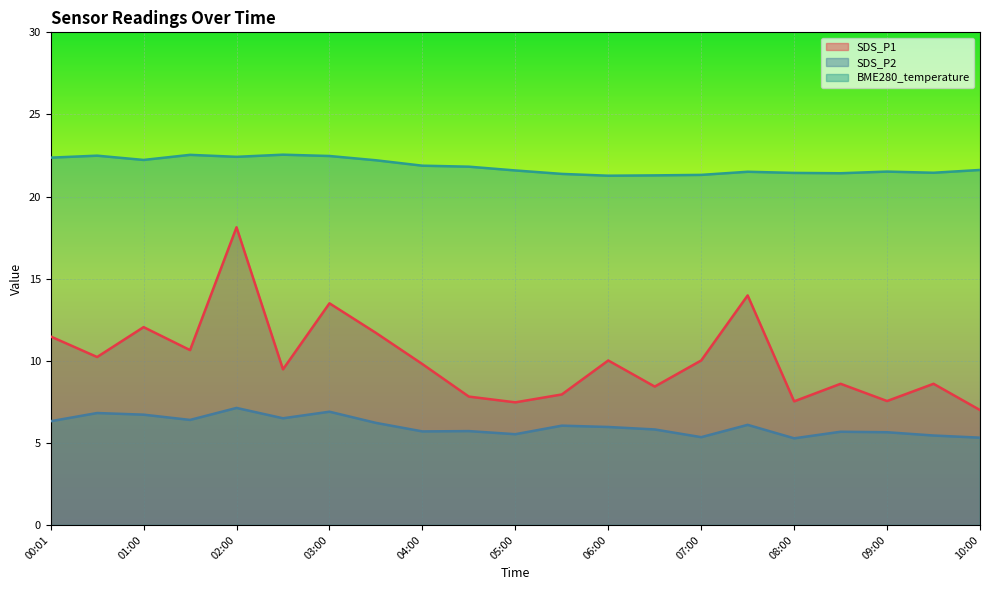

What is the total value across all series at 00:01?

40.2